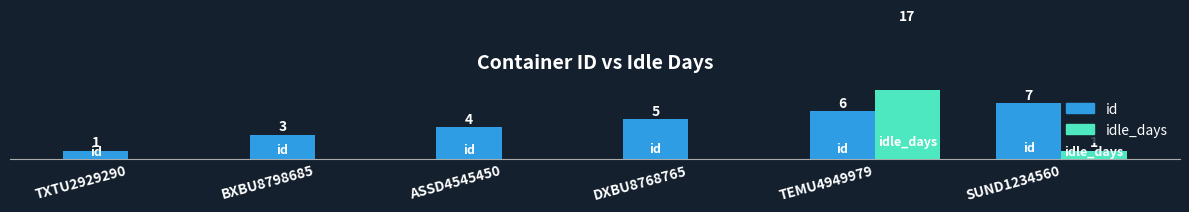

How many values in the idle_days series exceed 0?

2